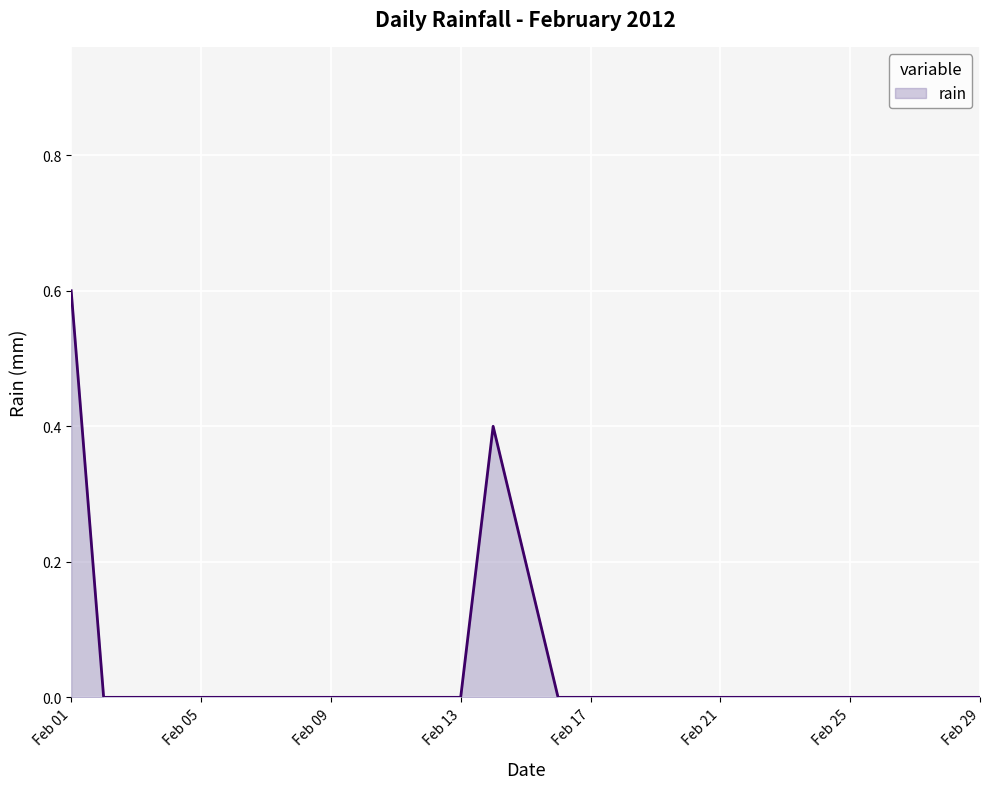

What is the maximum value shown in the chart?

0.6